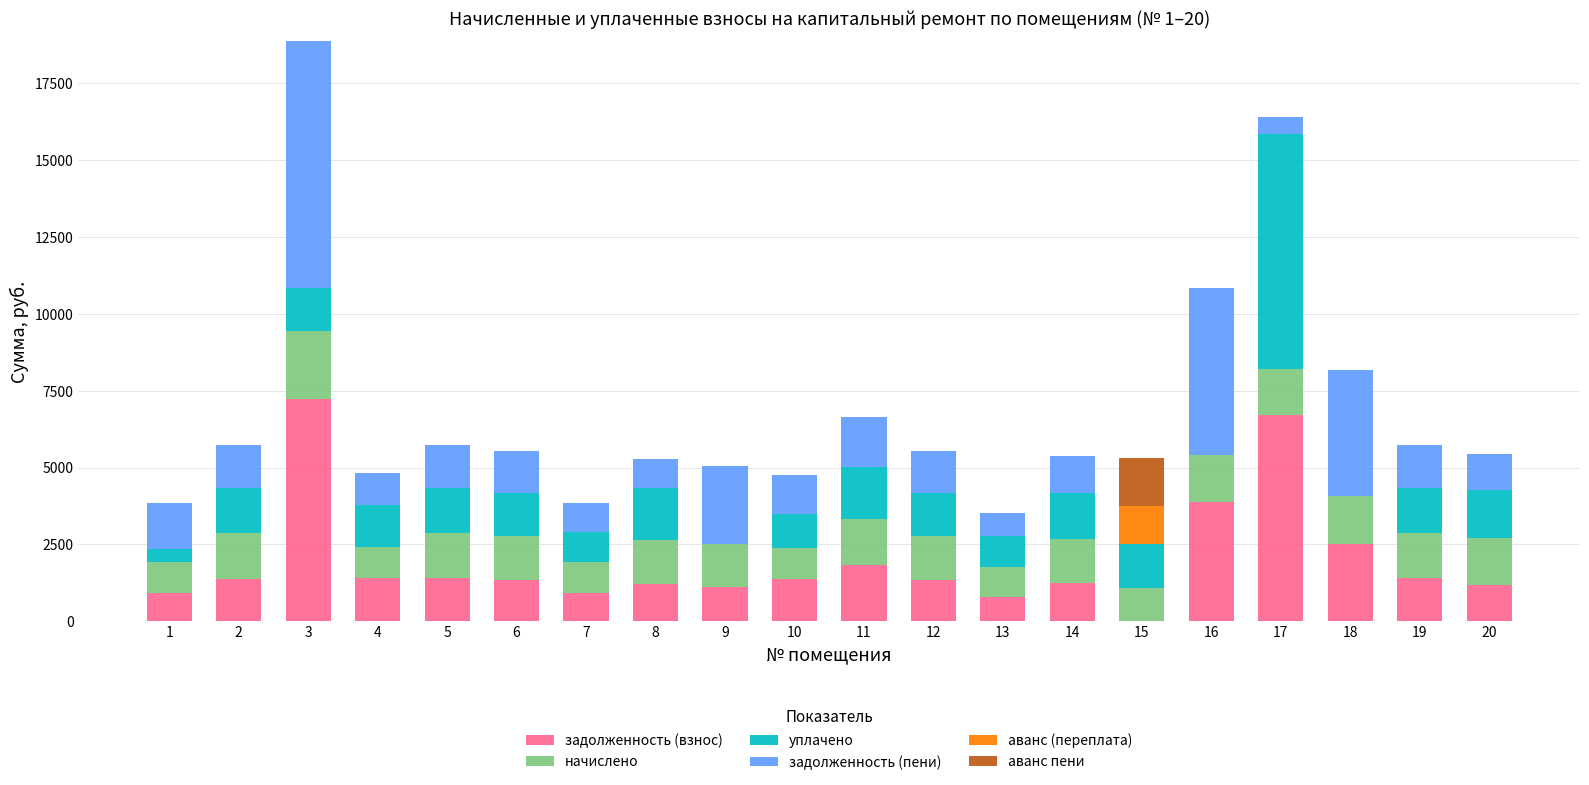

What is the maximum value for задолженность (взнос)?

7230.4